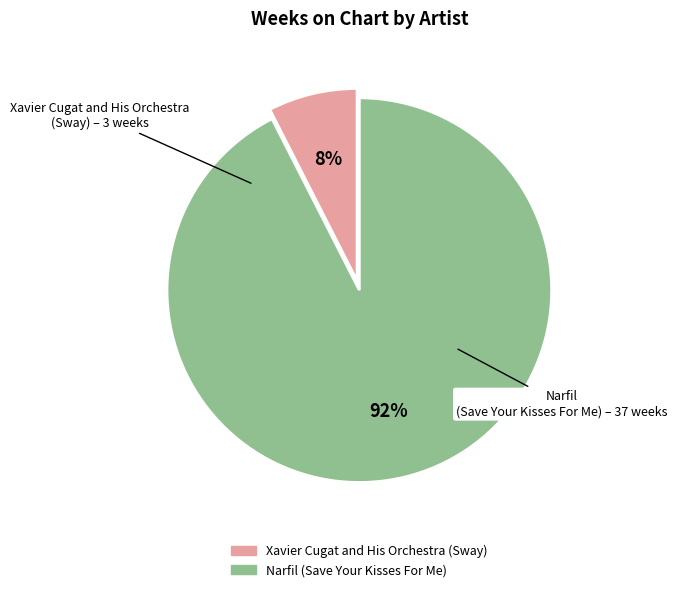

How many segments does this pie chart have?

2